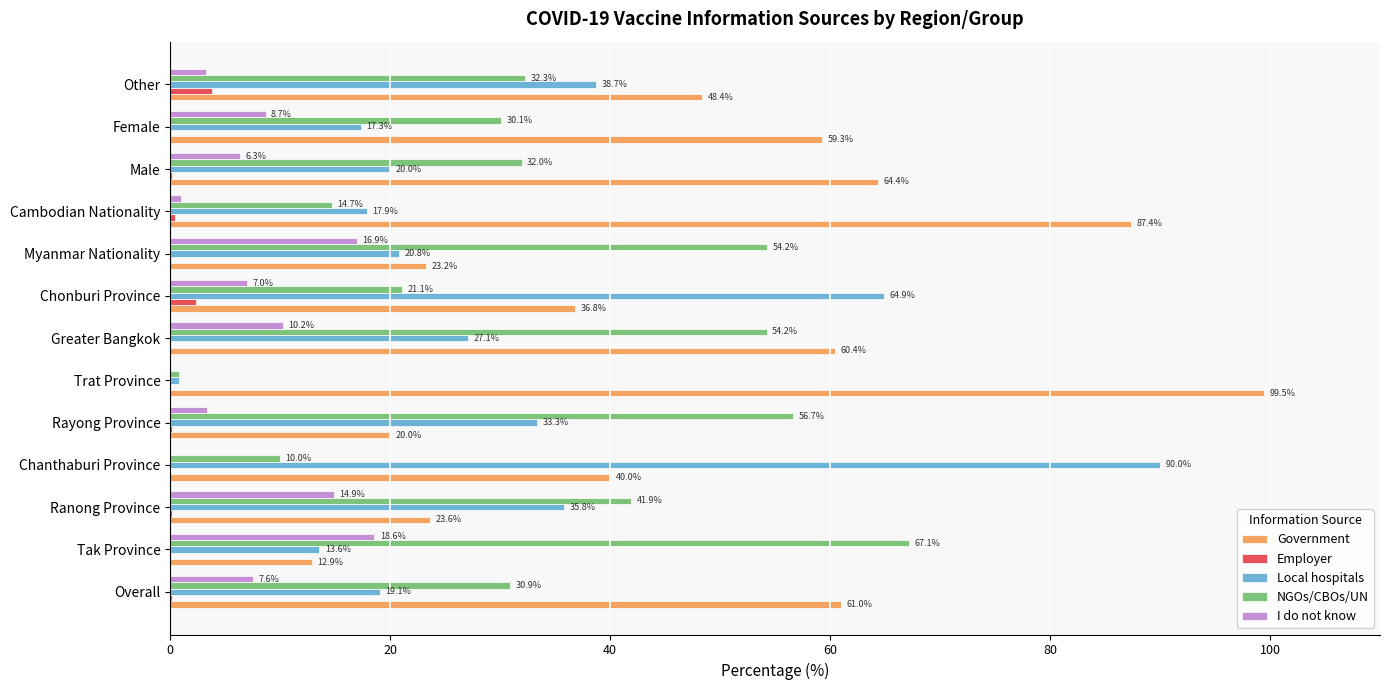

What value does the Government series have at Male?

64.4